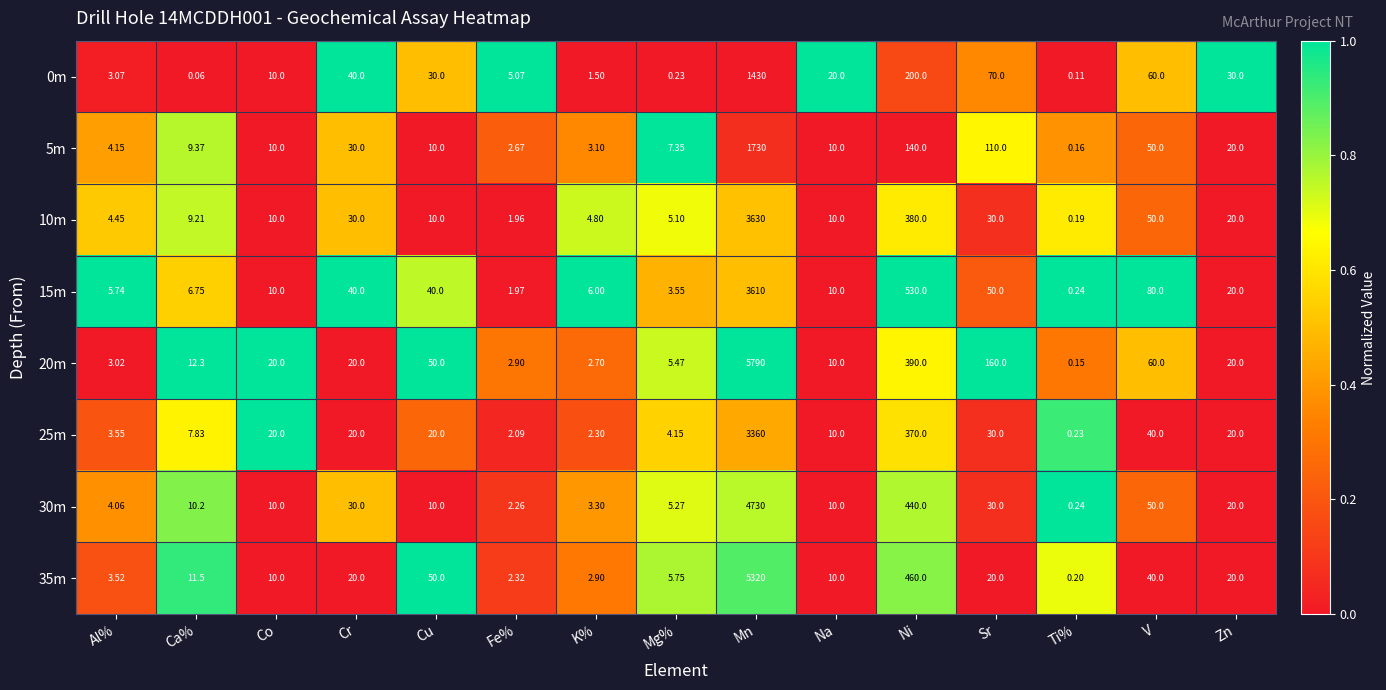

At which label does 10m reach its peak?

Mn